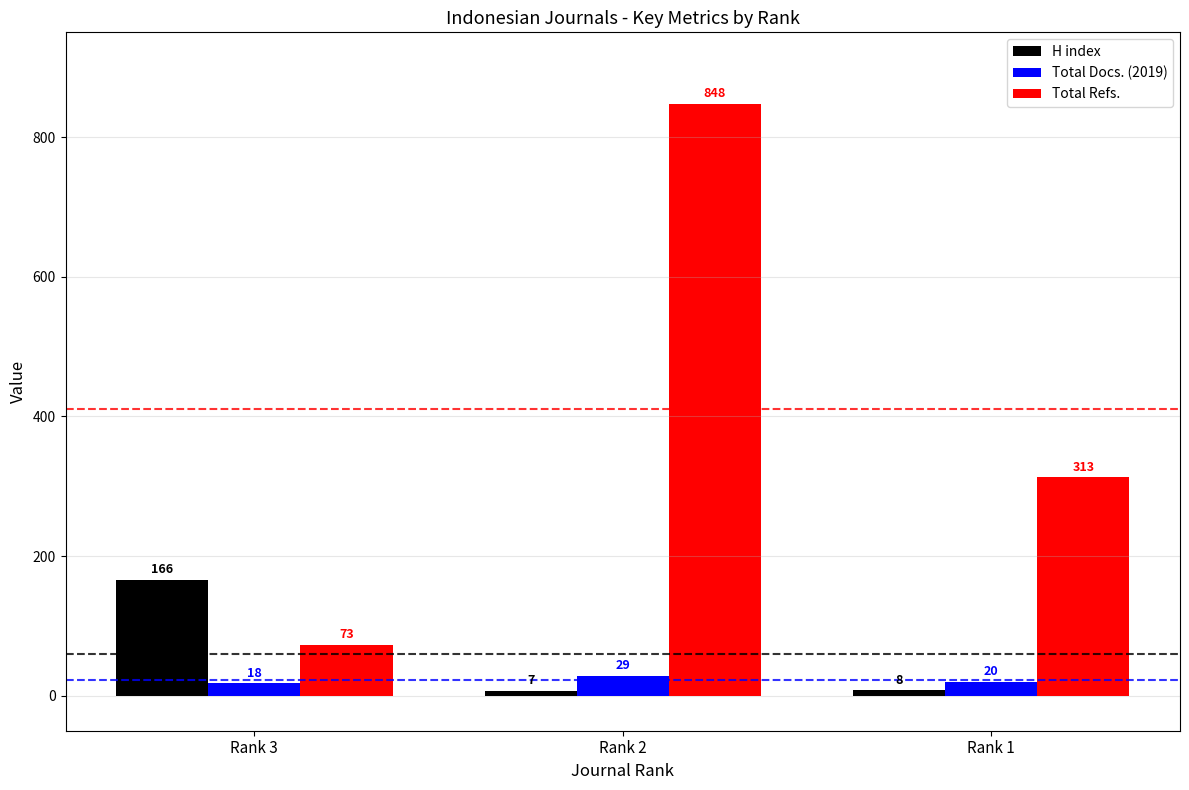

How many data points does each series have?

3